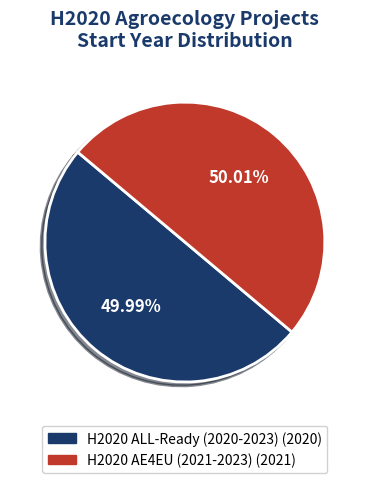

How much of the chart is everything except H2020 AE4EU (2021-2023)?

50.0%